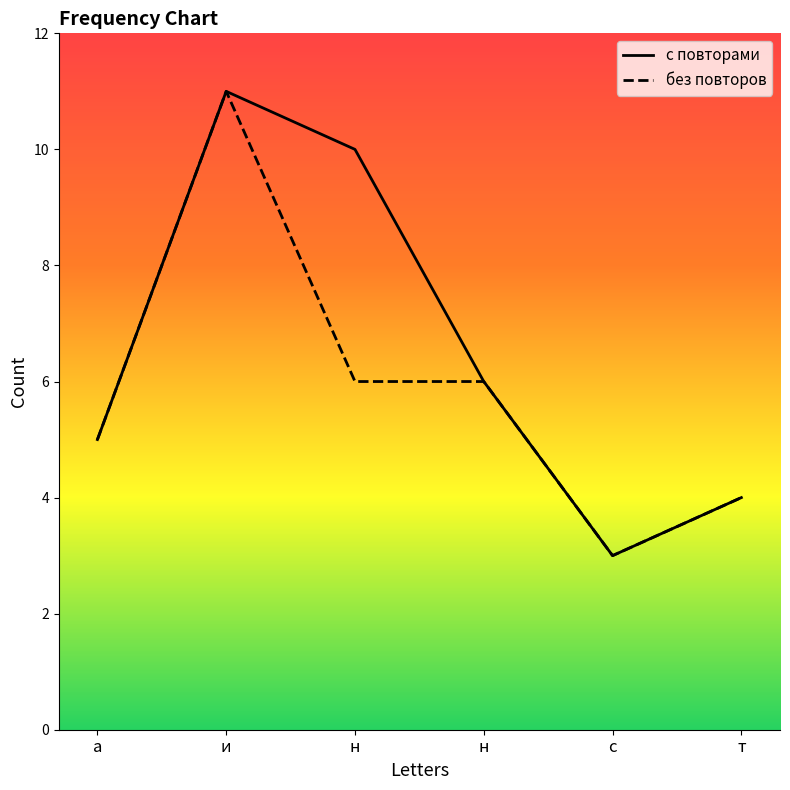

Where does the с повторами series first go above 6?

и